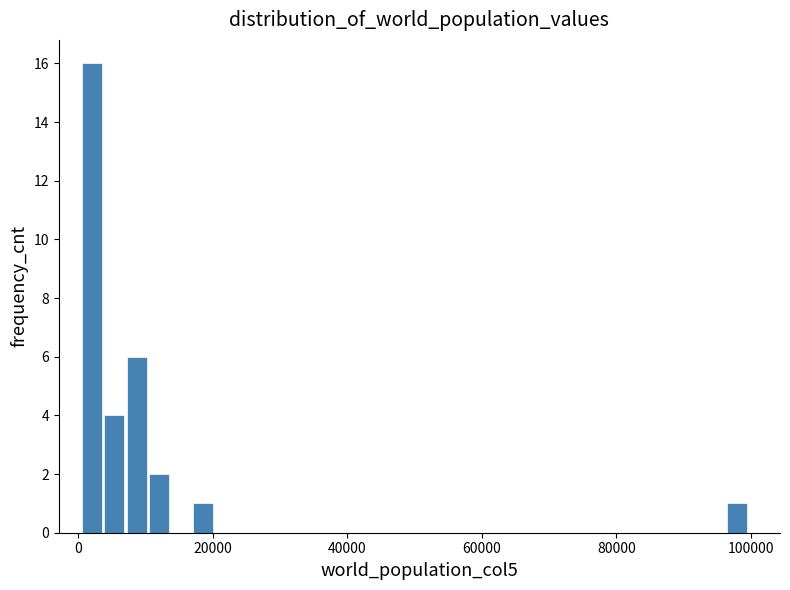

Read against the x-axis, roughly where is the centre of the tallest bar?

2000